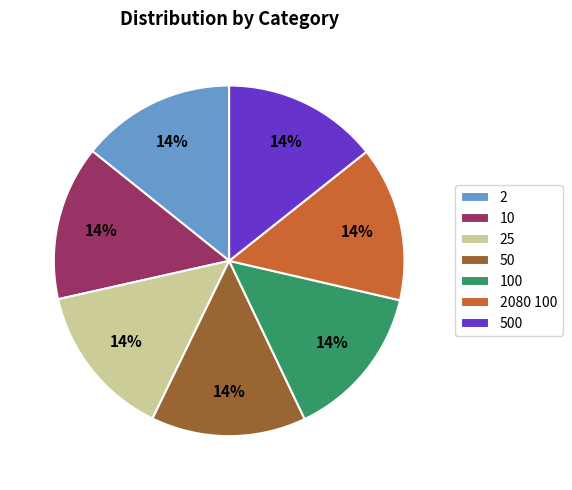

Approximately how many times larger is the value at 50 compared to 25?

1.0